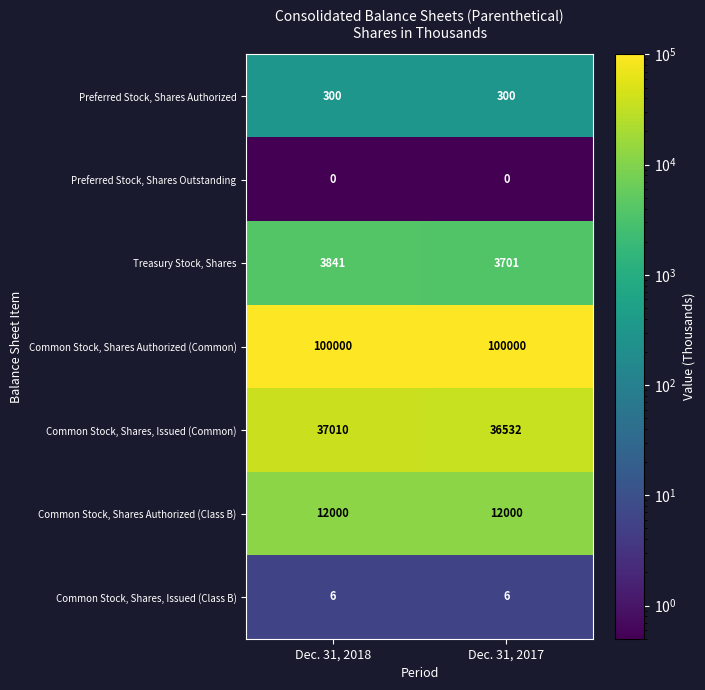

Is it true that Common Stock, Shares Authorized (Common) equals 21892 at Dec. 31, 2018?

False